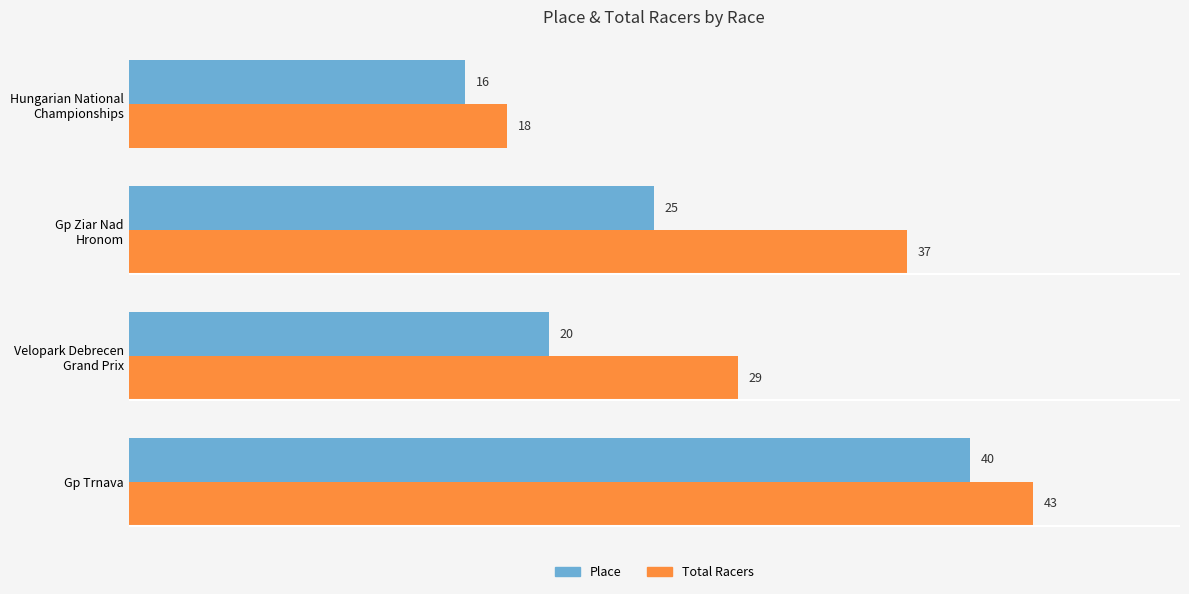

Rank the series by their average value, from highest to lowest.

Total Racers, Place